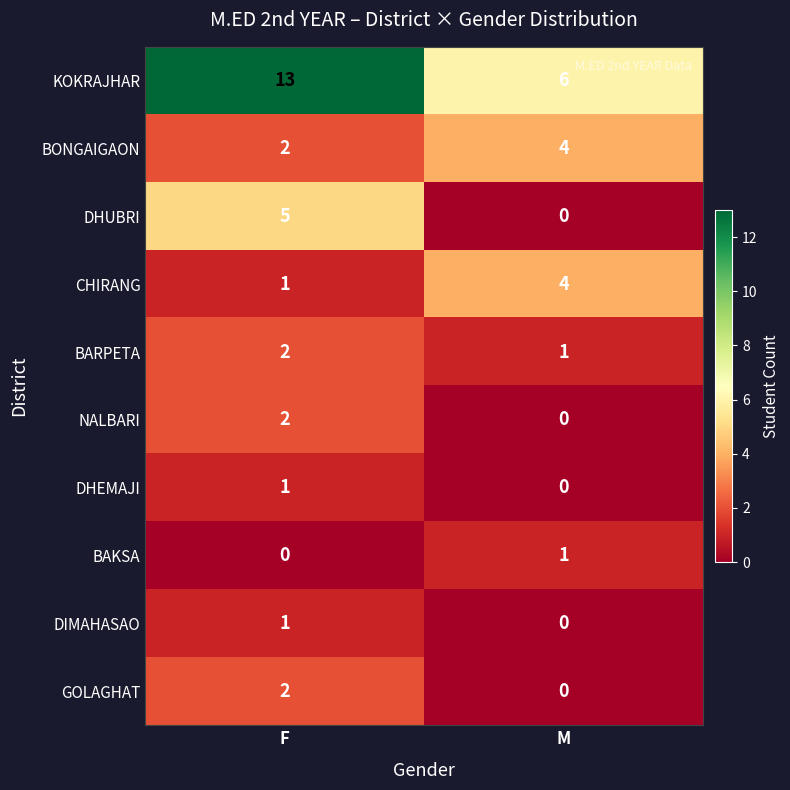

Which series has the widest spread of values?

KOKRAJHAR